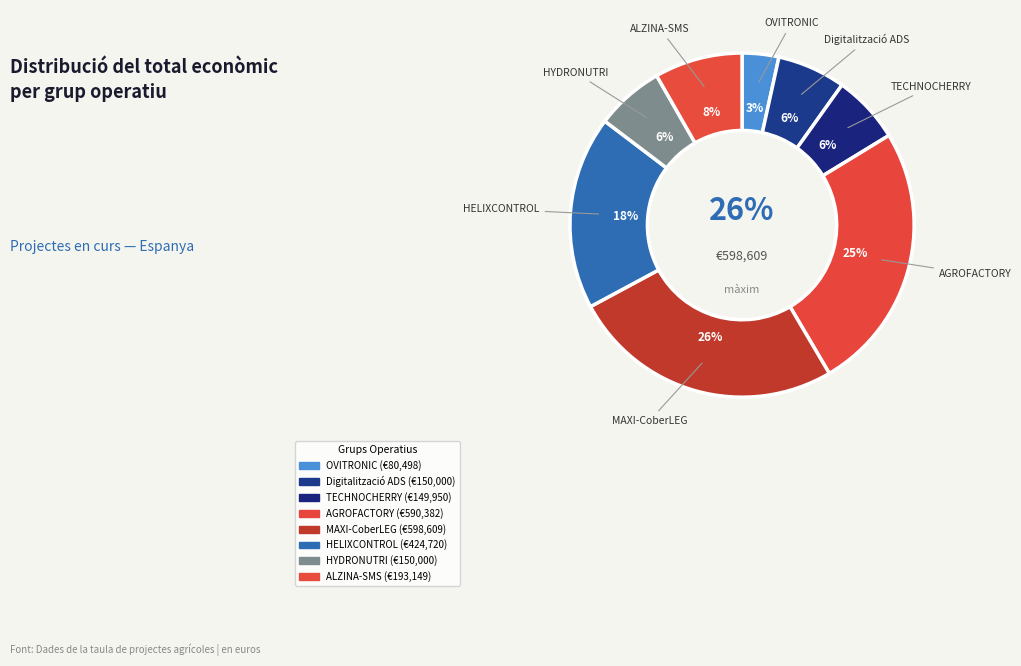

What percentage do Digitalització ADS and OVITRONIC together represent?

9.9%